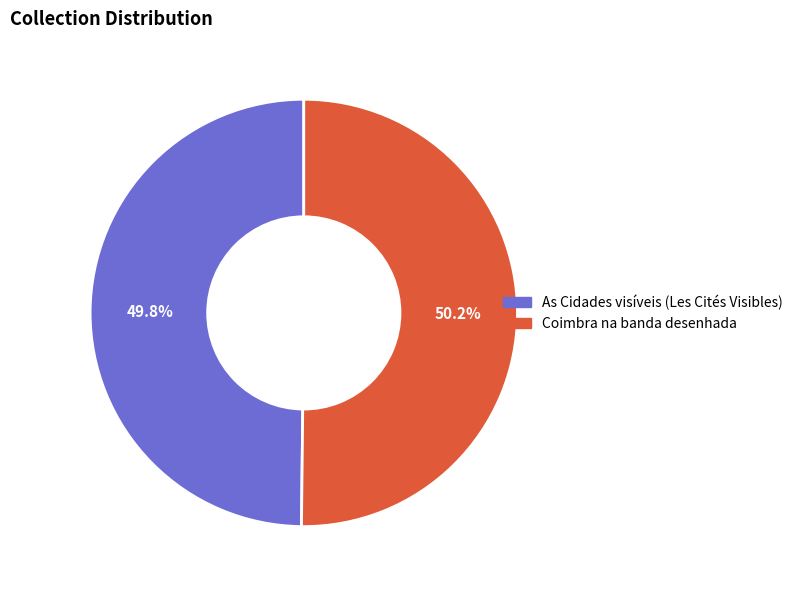

What percentage is the Coimbra na banda desenhada slice, to the nearest percent?

50%